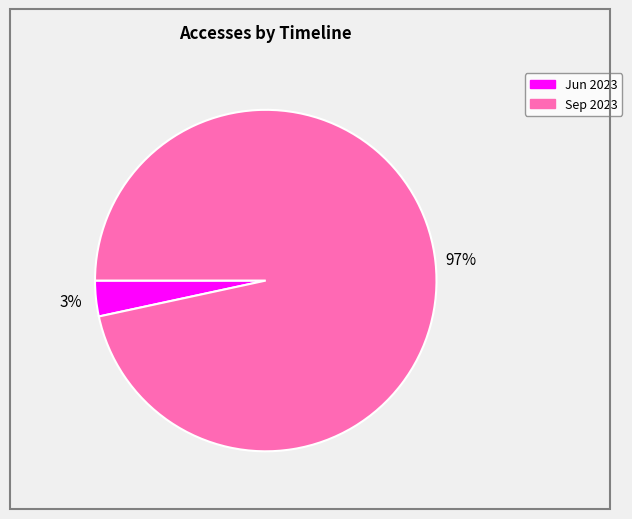

Is there a majority slice in this chart?

Yes